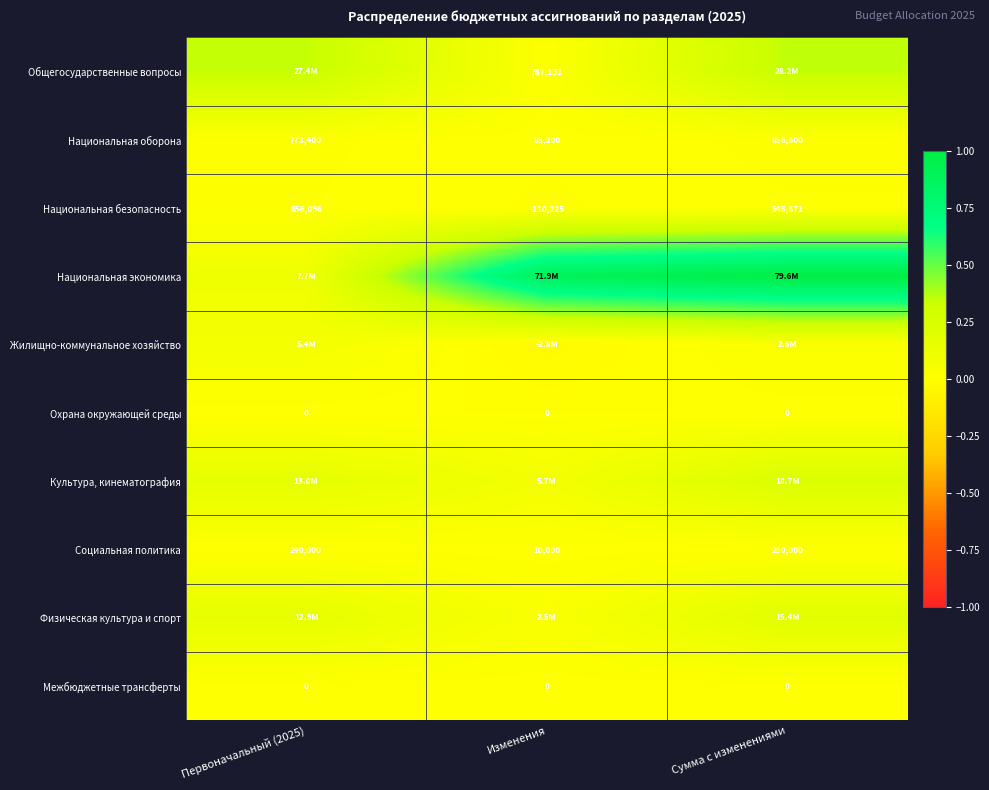

Which label corresponds to the smallest value in the chart?

Изменения